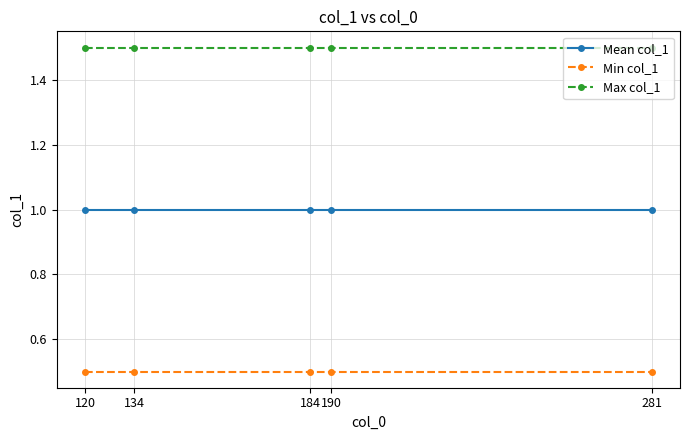

True or false: Min col_1 and Max col_1 cross at least once.

False